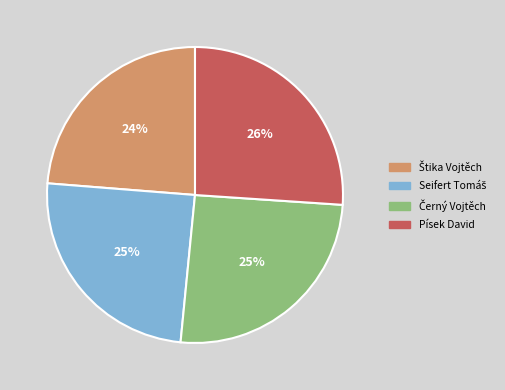

How many slices are in this pie chart?

4